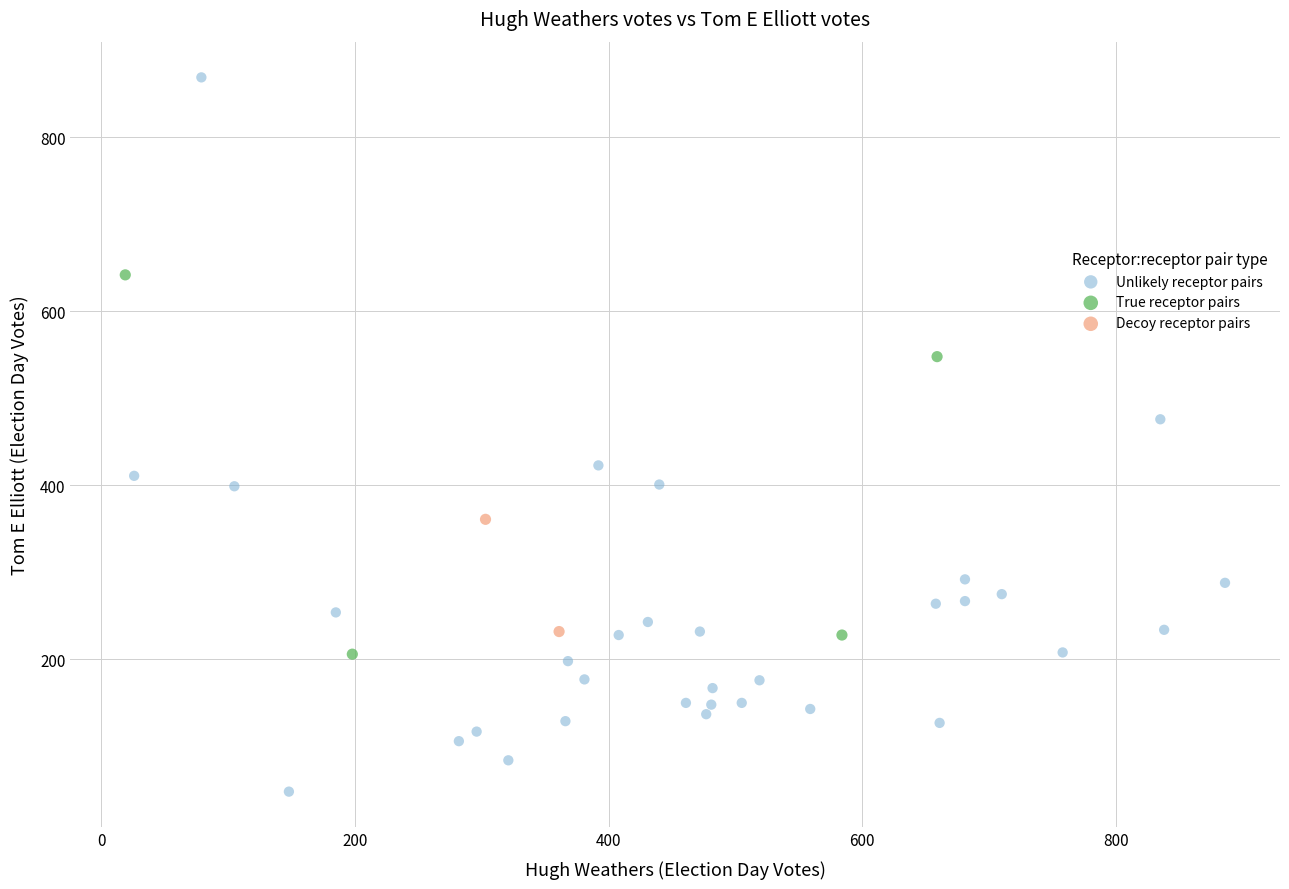

Which series contains the lowest Y value?

Unlikely receptor pairs